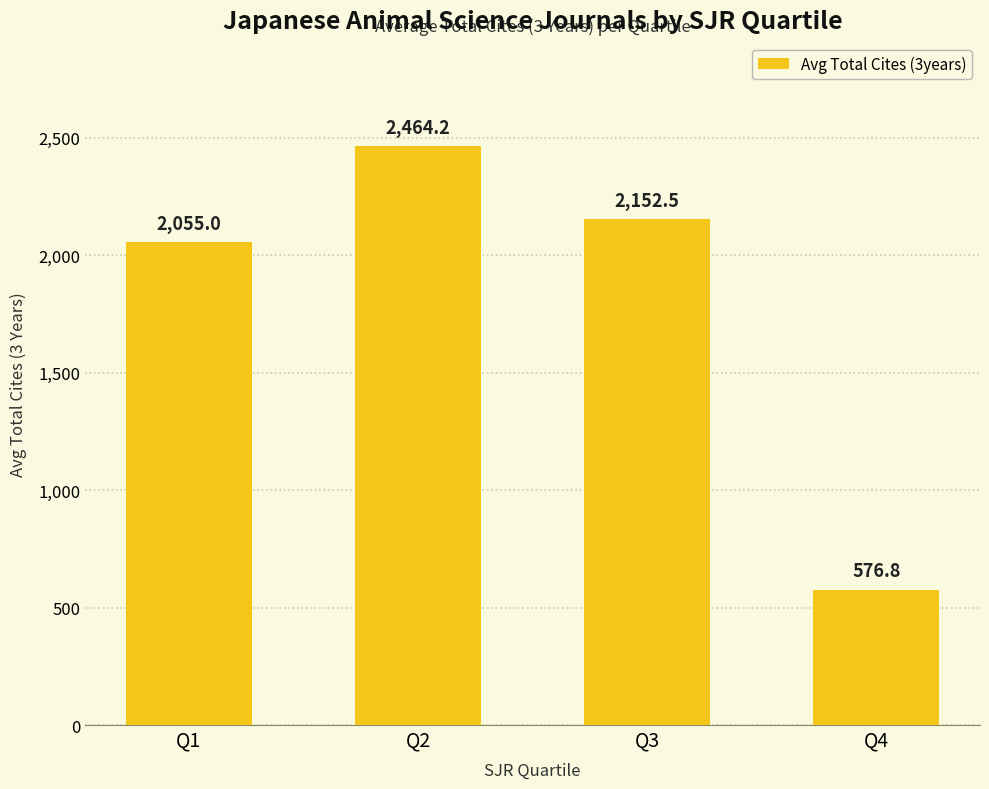

Rank the categories by value from lowest to highest.

Q4, Q1, Q3, Q2